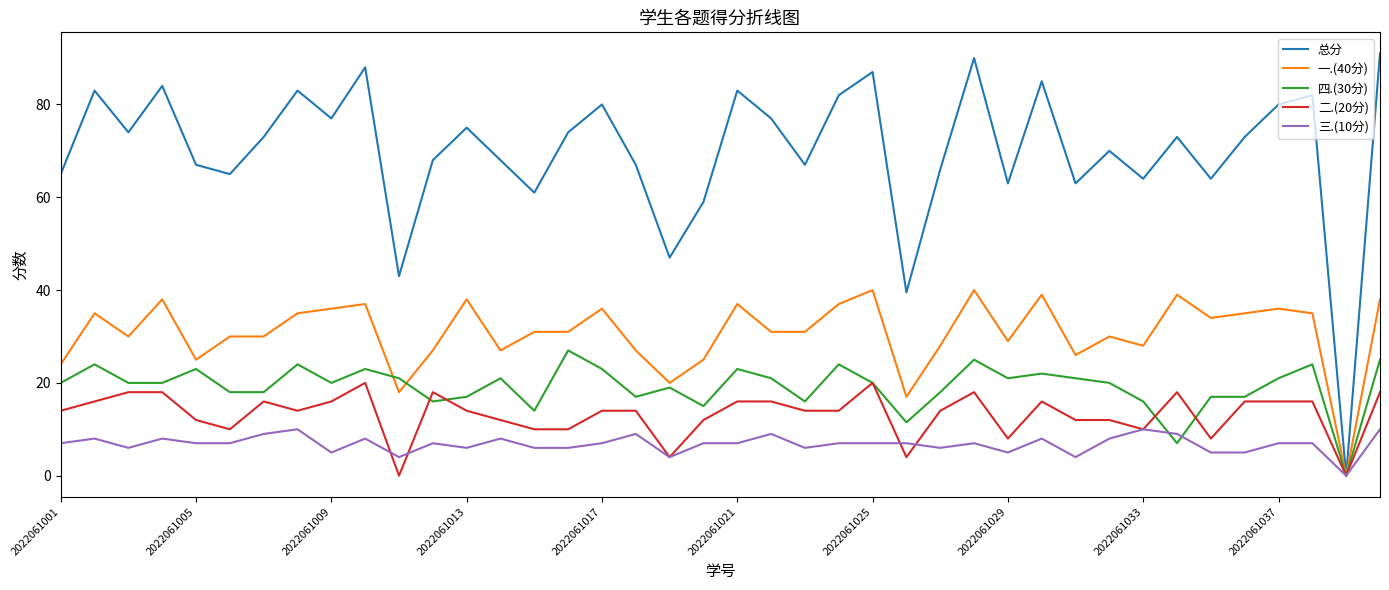

What is the maximum value for 四.(30分)?

27.0